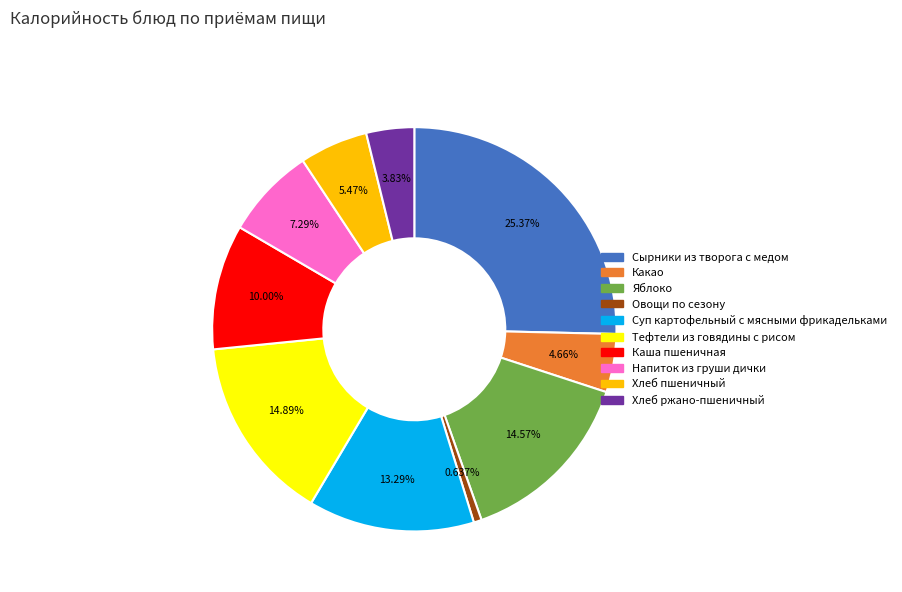

To the nearest percent, what percentage of the pie is Яблоко?

15%